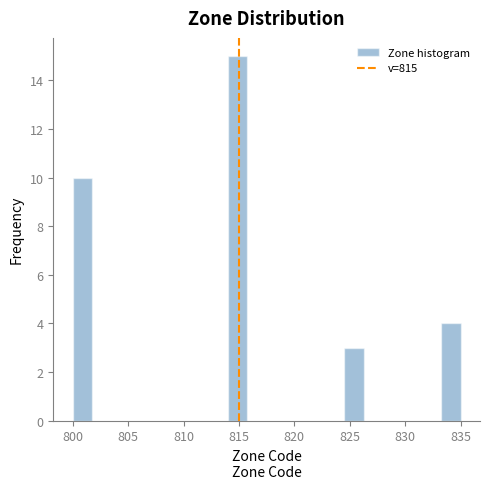

Read against the x-axis, roughly where is the centre of the tallest bar?

815.0